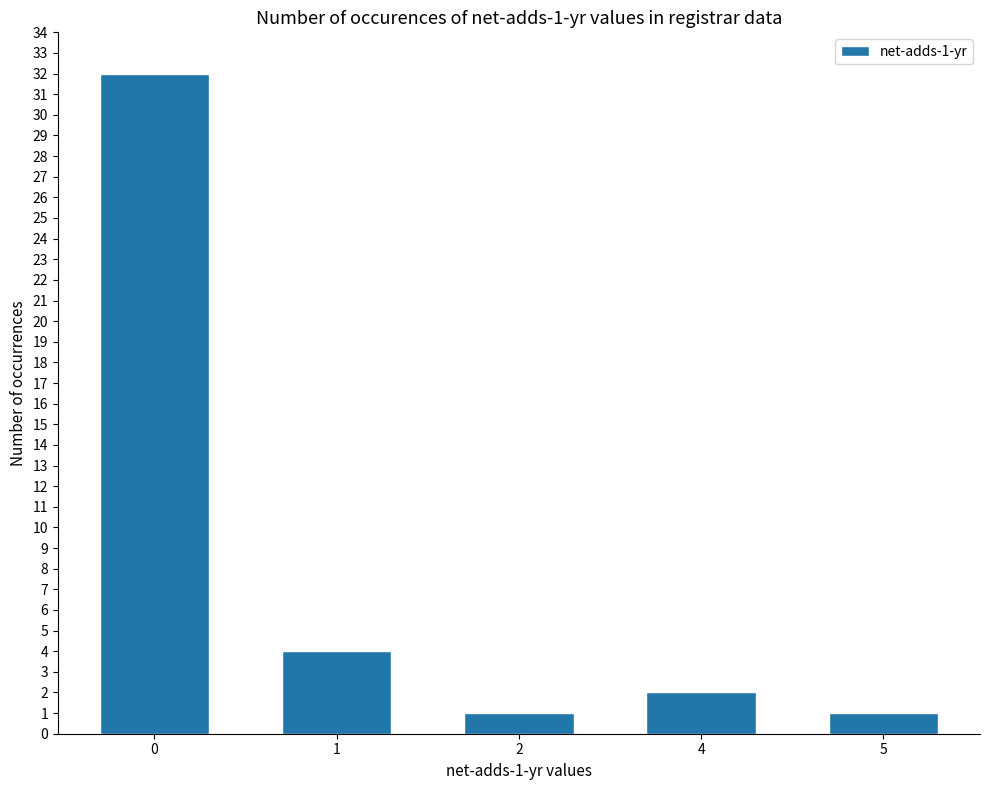

How many series are shown in this chart?

1